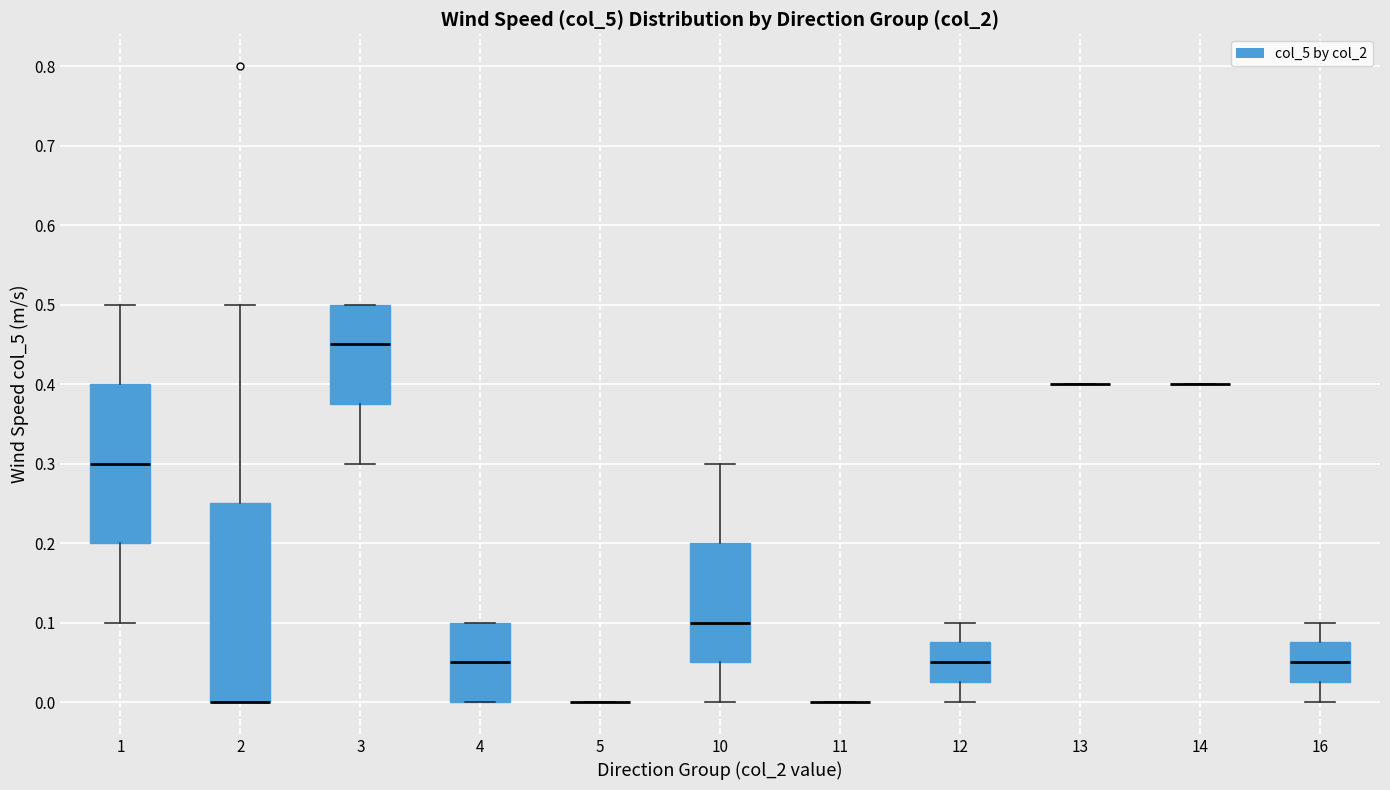

Reading left to right, read every box against the y-axis: the position of its median line, the range the box covers, and the ends of its whiskers. The values are not printed on the chart, so give them approximately, as read against the axis.

1: median 0.30, box 0.20 to 0.40, whiskers 0.10 to 0.50
2: median 0.00 (drawn on the box's lower edge), box 0.00 to 0.25, whiskers 0.00 to 0.50
3: median 0.45, box 0.38 to 0.50, whiskers 0.30 to 0.50
4: median 0.05, box 0.00 to 0.10, whiskers 0.00 to 0.10
5: box collapsed to a line at 0.00, whiskers 0.00 to 0.00
10: median 0.10, box 0.05 to 0.20, whiskers 0.00 to 0.30
11: box collapsed to a line at 0.00, whiskers 0.00 to 0.00
12: median 0.05, box 0.03 to 0.08, whiskers 0.00 to 0.10
13: box collapsed to a line at 0.40, whiskers 0.40 to 0.40
14: box collapsed to a line at 0.40, whiskers 0.40 to 0.40
16: median 0.05, box 0.03 to 0.08, whiskers 0.00 to 0.10